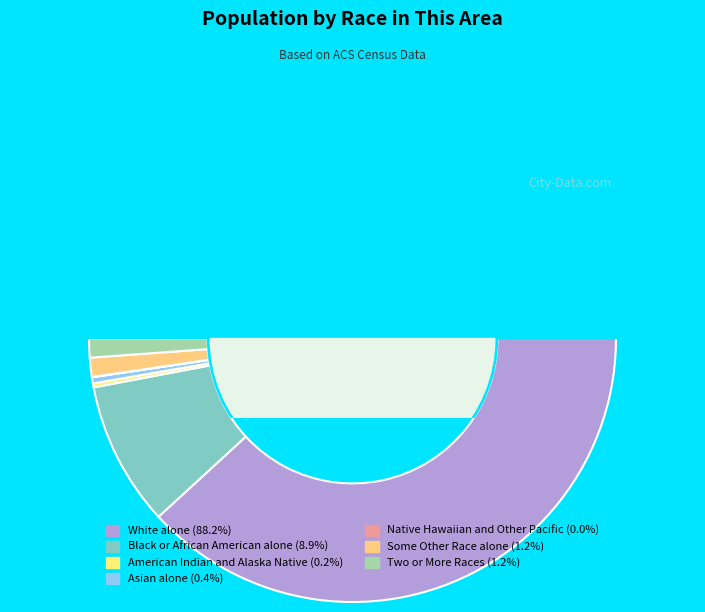

To the nearest percent, what is the difference between the Two or More Races and American Indian and Alaska Native slice percentages?

1%